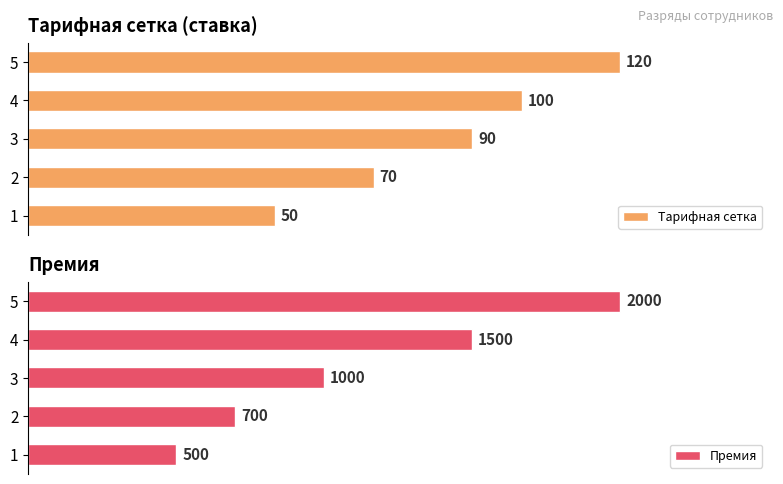

Rank the categories by Тарифная сетка value from highest to lowest.

5, 4, 3, 2, 1